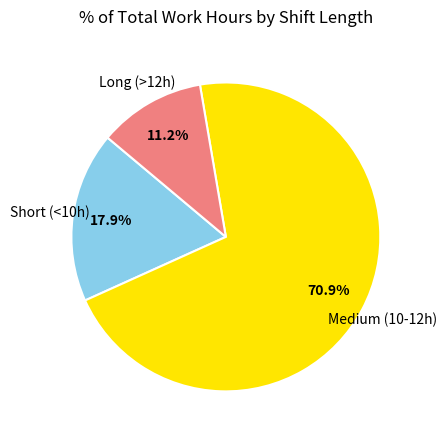

Count the number of slices in the pie.

3